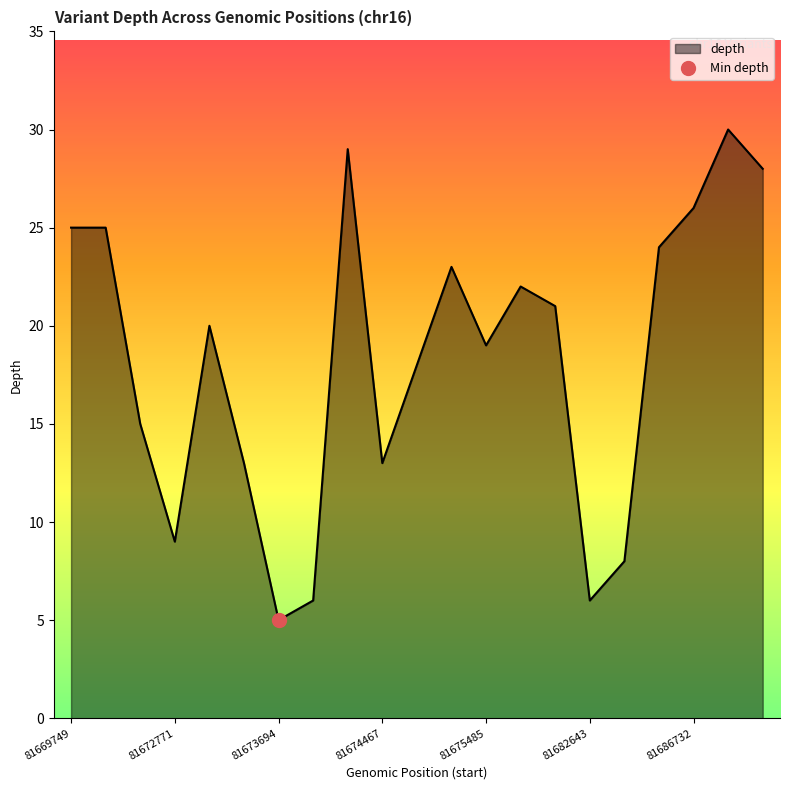

True or false: the data shows 31 at 81673248.

False